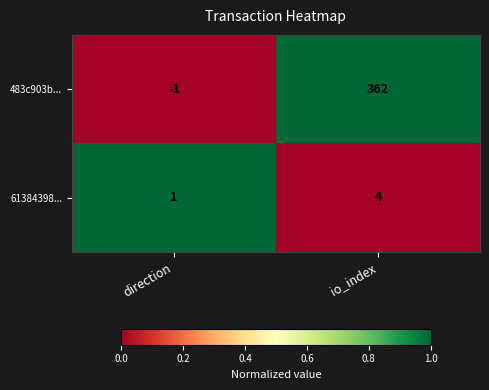

The 61384398... series shows 1 at direction. True or false?

True